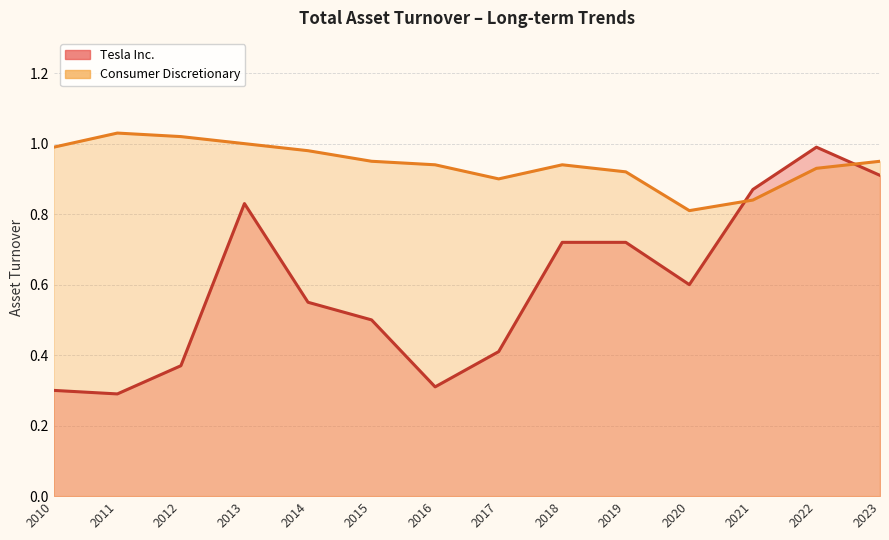

At which label does Tesla Inc. reach its peak?

2022